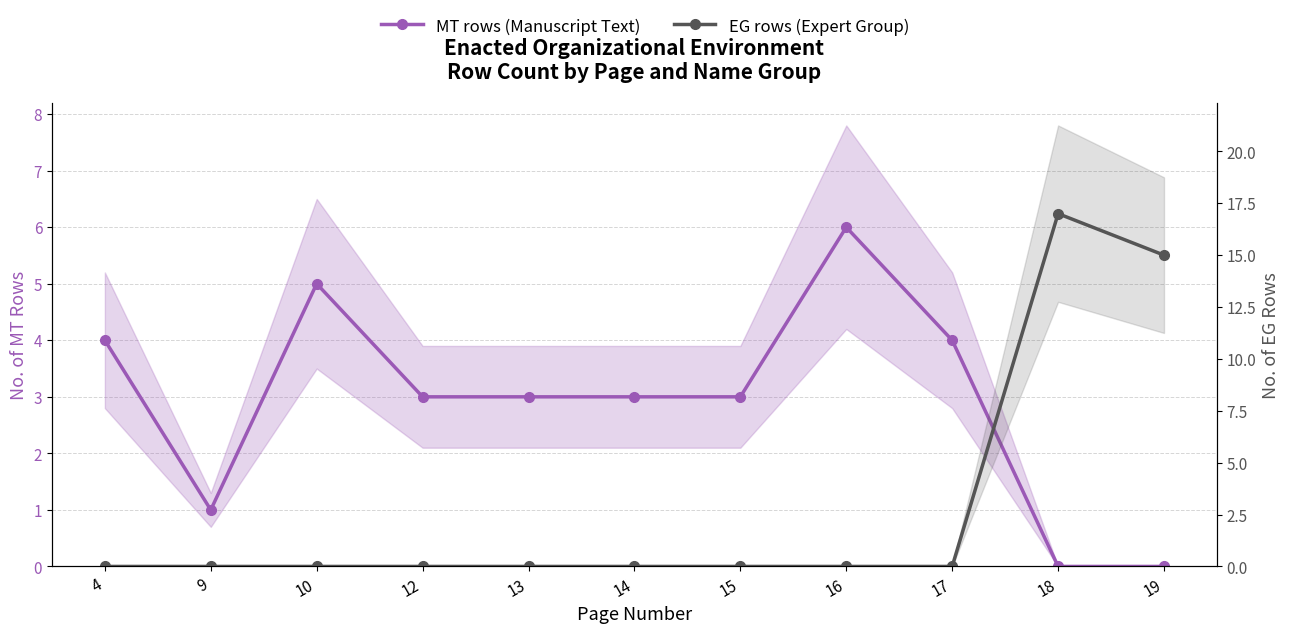

What is the value of the MT rows (Manuscript Text) point at the 1st from the left?

4